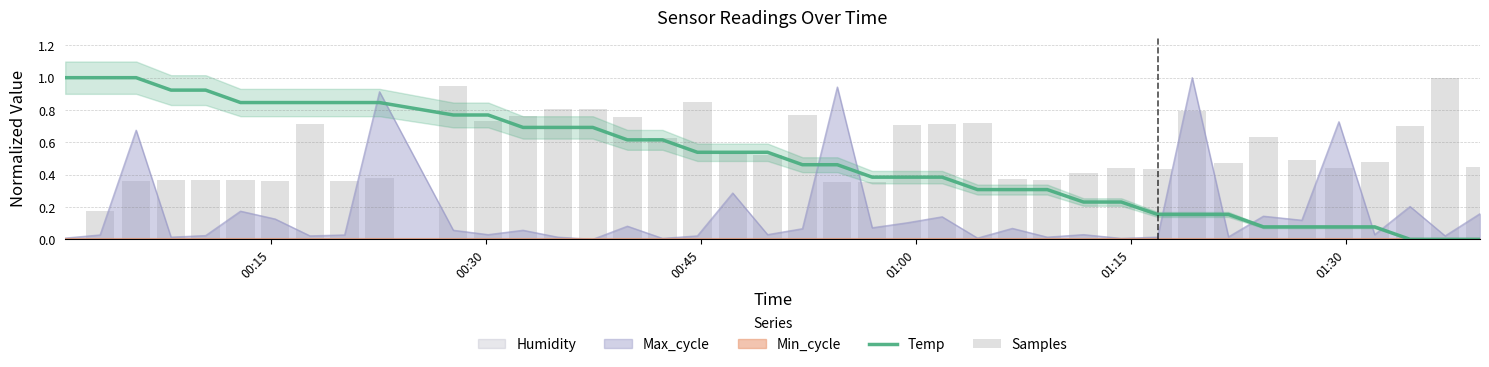

Does the chart contain stacked bars?

No